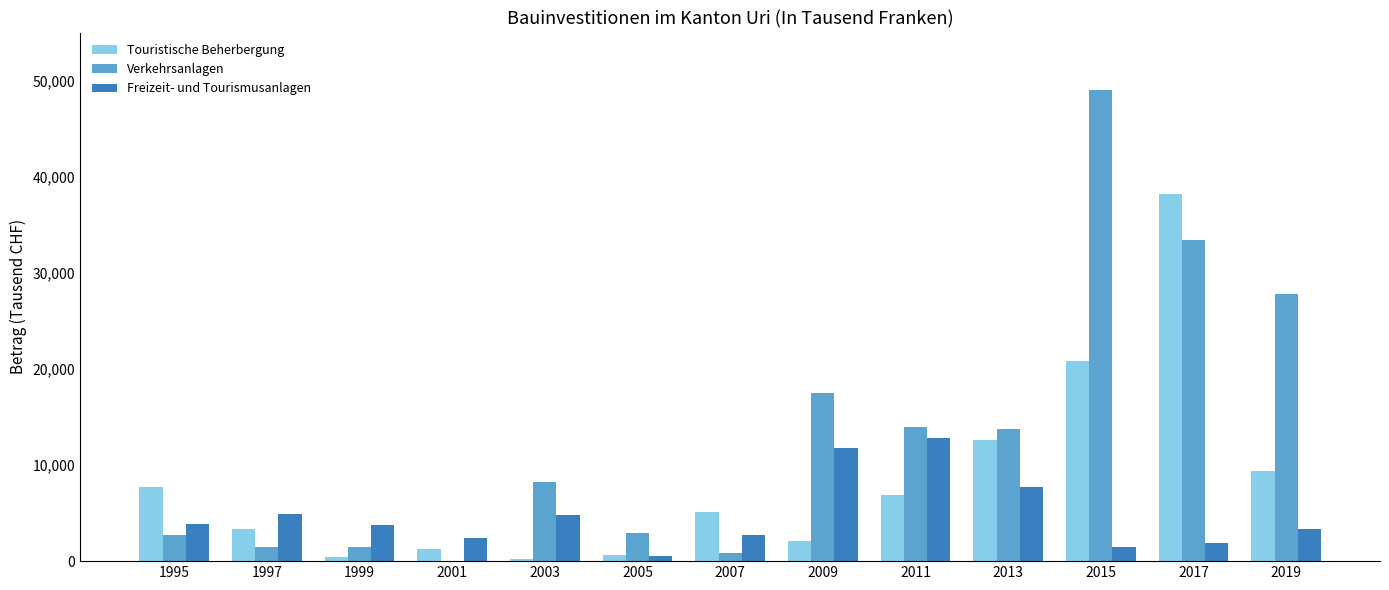

Which series has the largest total across all categories?

Verkehrsanlagen